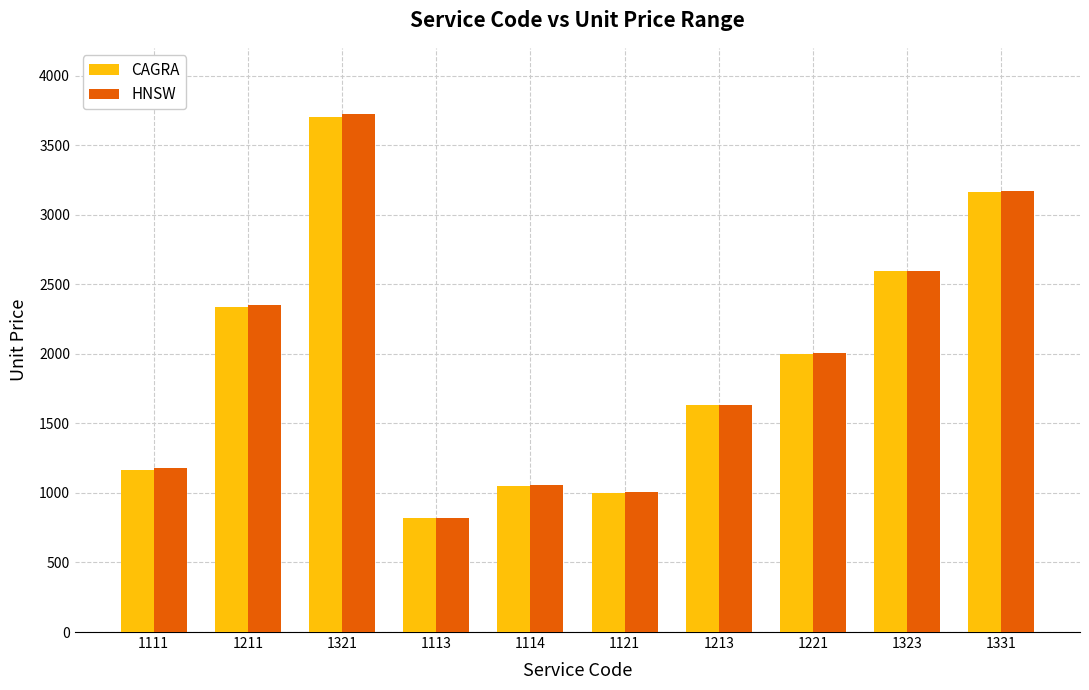

How many data points in CAGRA are less than 1996?

5